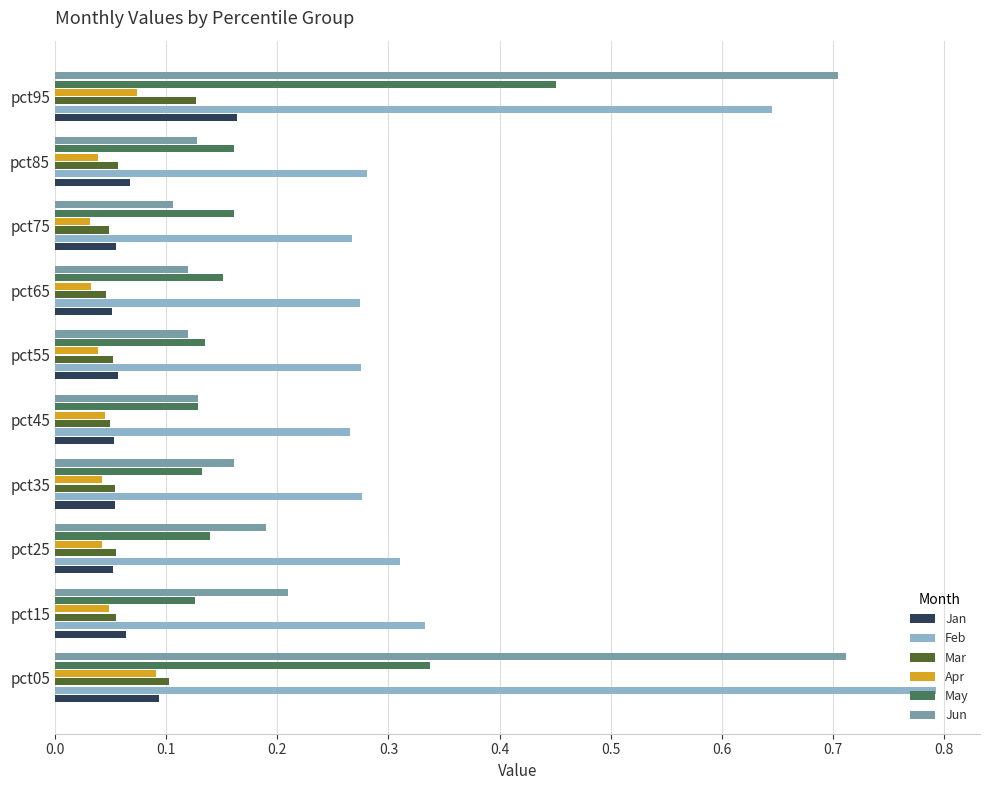

Which series has the widest spread of values?

Jun